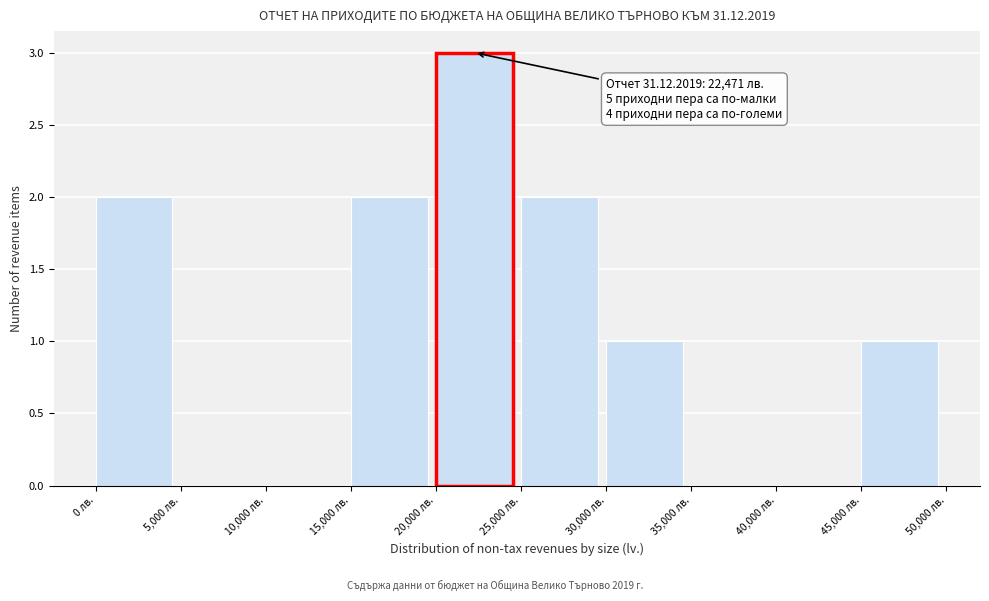

Which range on the x-axis has the tallest bar?

20000 to 25000